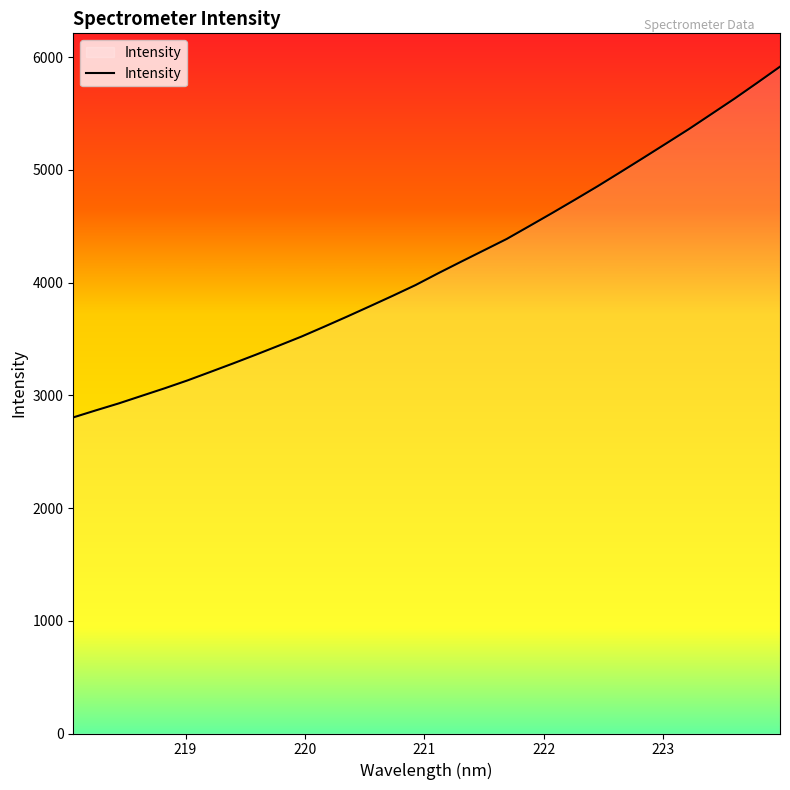

What is the greatest value displayed?

5915.9